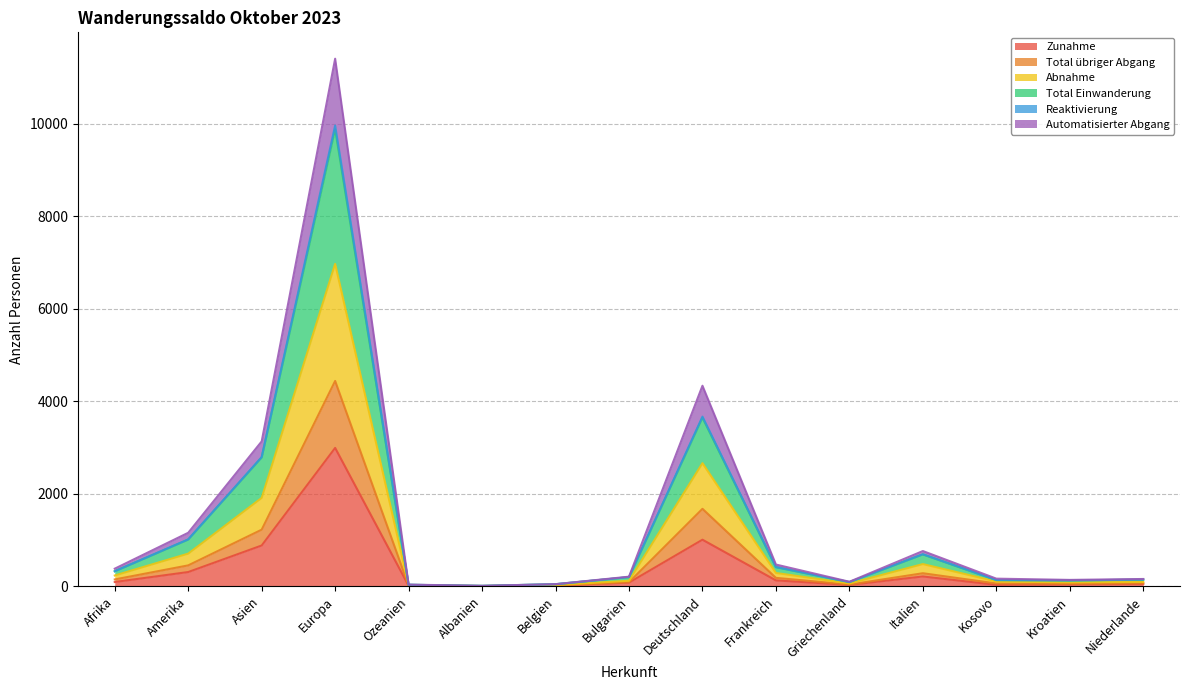

How many lines are shown in the chart?

6